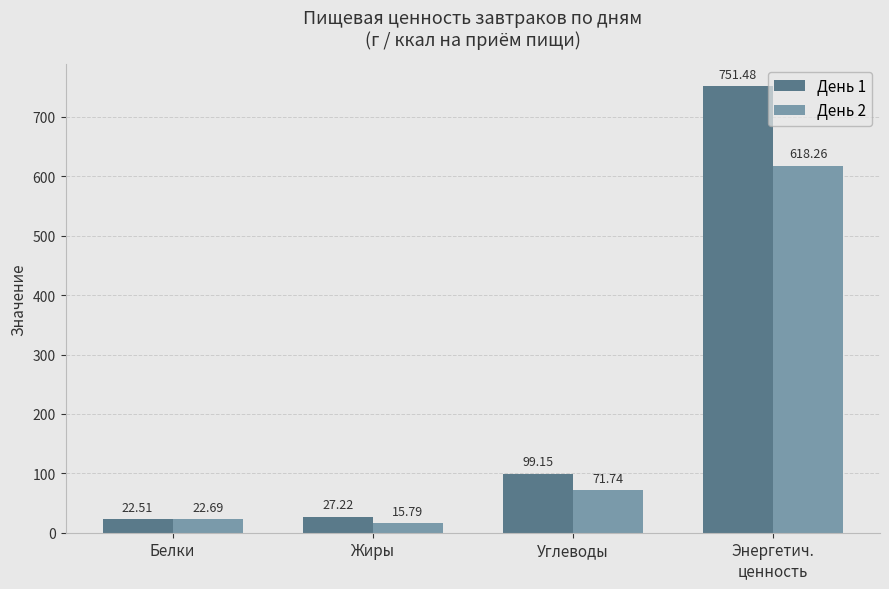

What is the difference between the maximum and minimum values in the День 1 series?

729.0